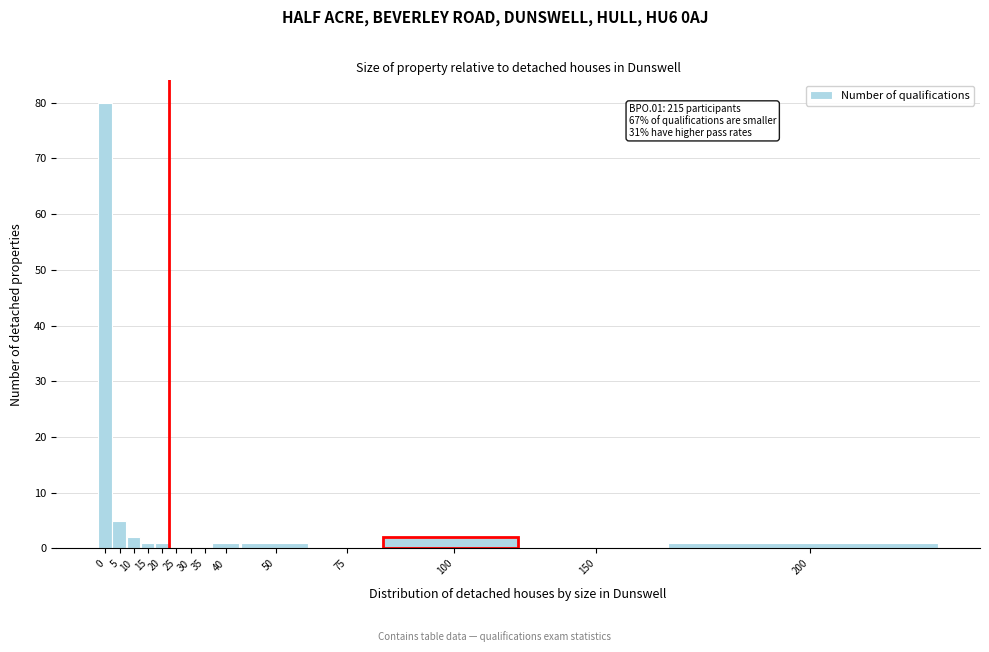

Reading left to right, extract all data points from this chart.

0=80	5=5	10=2	15=1	20=1	25=0	30=0	35=0	40=1	50=1	75=0	100=2	150=0	200=1